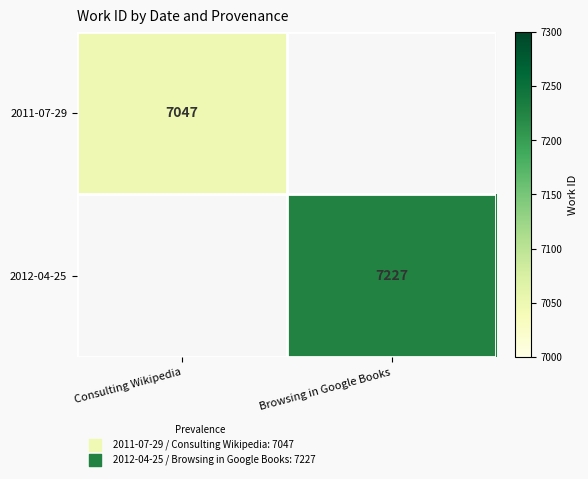

Is it true that 2012-04-25 equals 7227 at Browsing in Google Books?

True